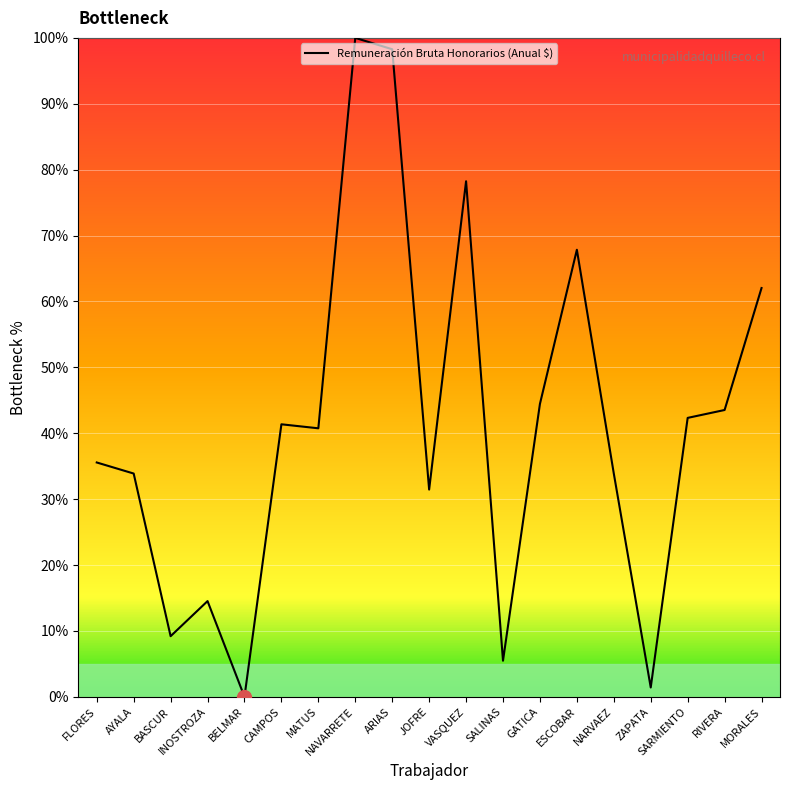

What position from the left is GATICA?

13